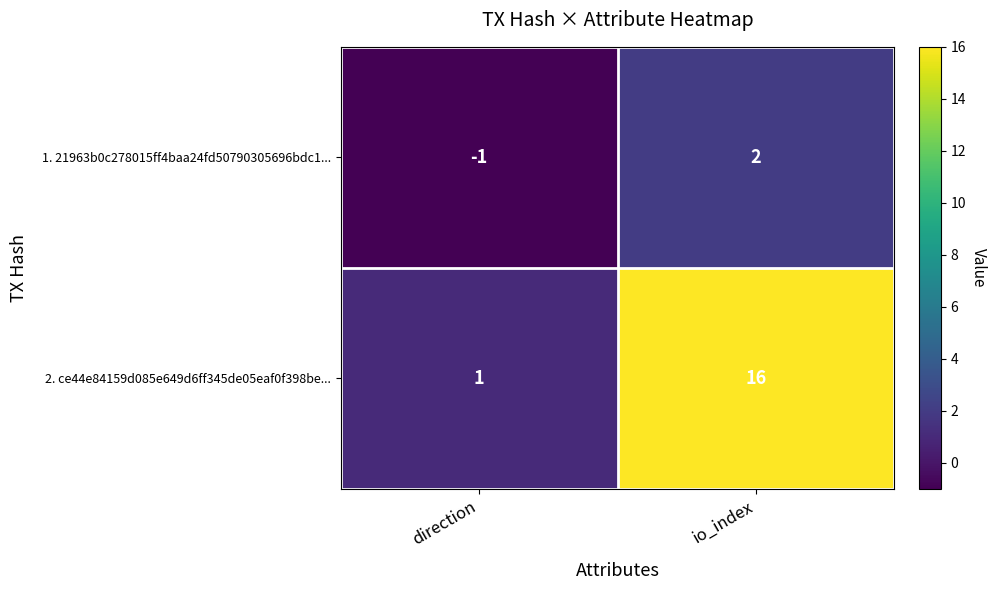

What is the difference between the highest and lowest values at io_index?

14